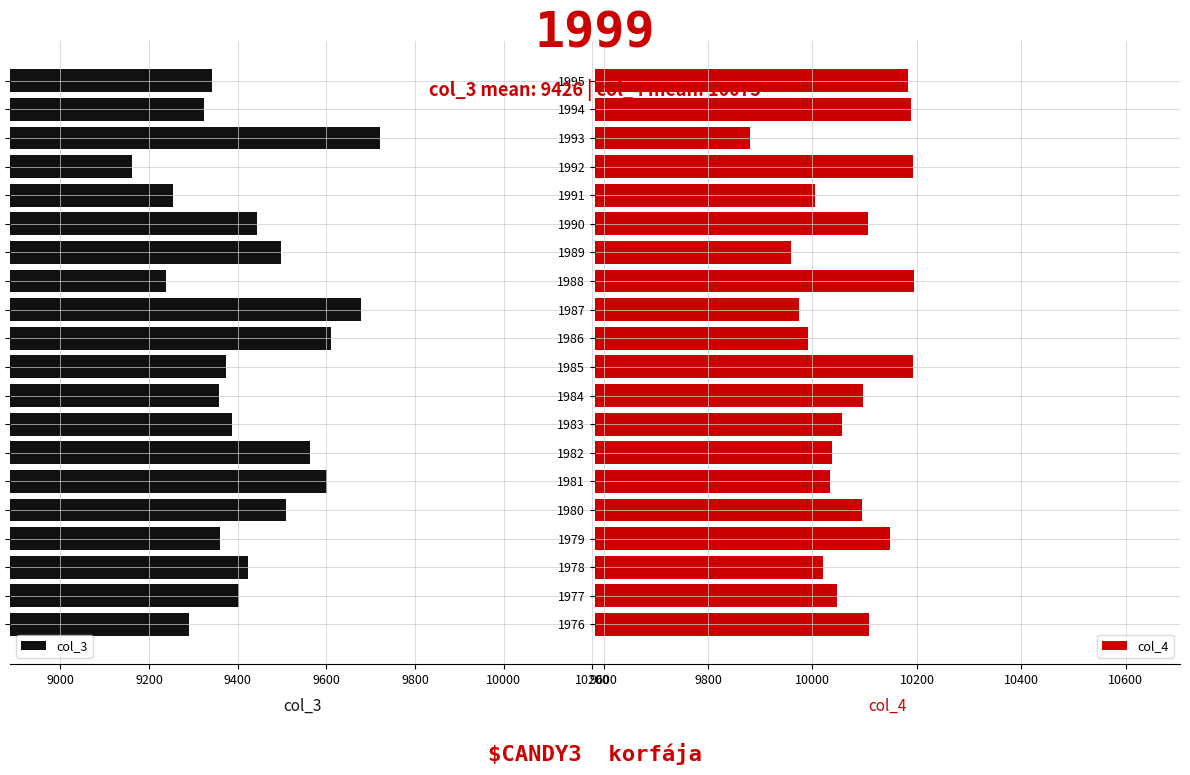

What is the value of the col_4 bar at the 3rd from the left?

10021